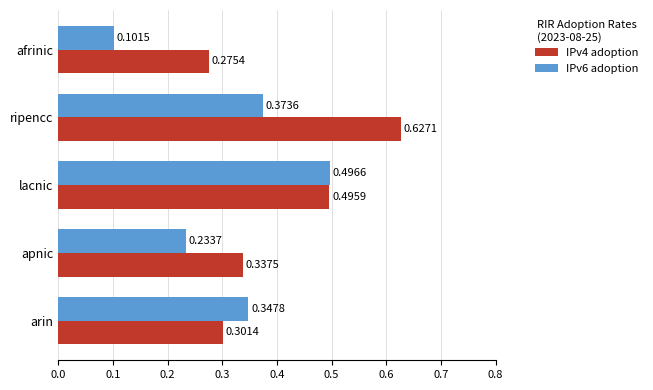

What are all the series names shown in the legend?

IPv4 adoption, IPv6 adoption